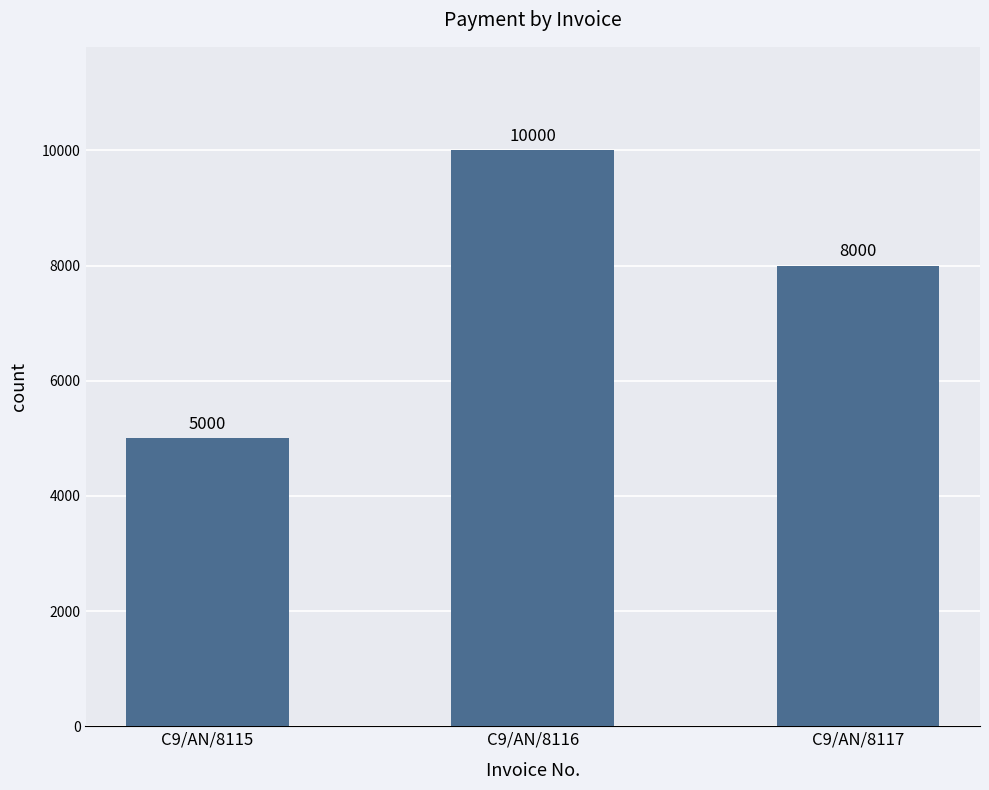

Is it true that the value at C9/AN/8115 is 5000?

True